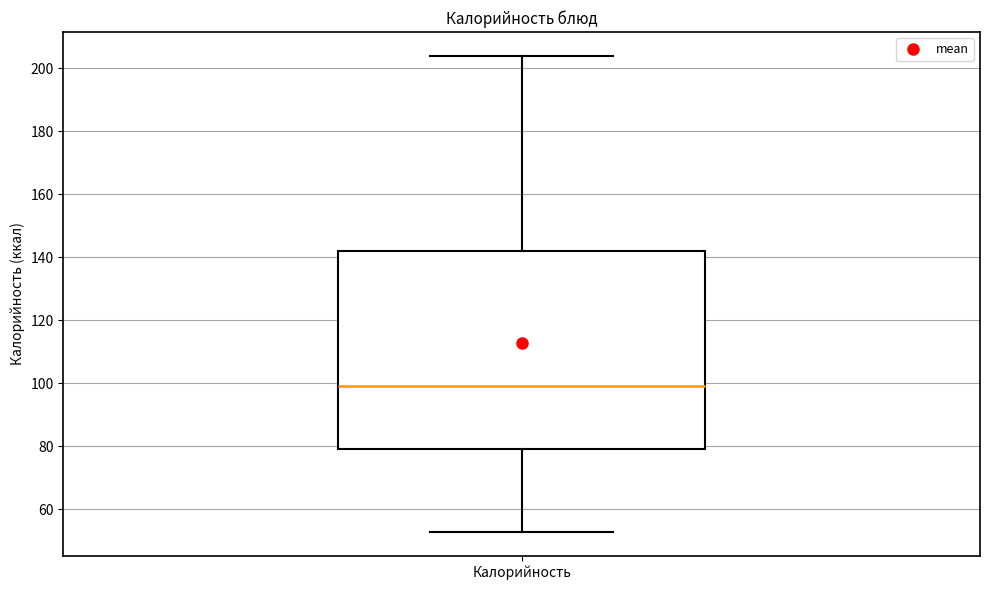

Transcribe this box plot: give where the median line is, the range the box spans, and where the two whiskers end, as read against the y-axis. The values are not printed on the chart, so give them approximately, as read against the axis.

median 100, box 80 to 142, whiskers 52 to 204